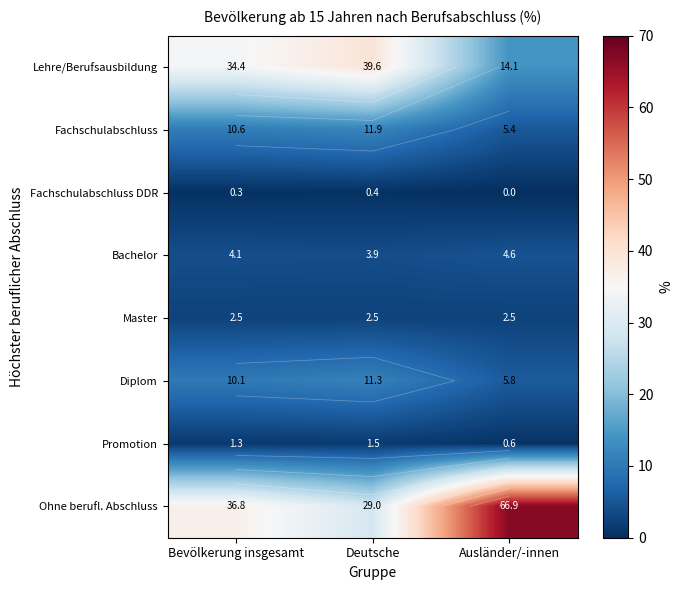

What is the difference between the maximum and second lowest values in the Bachelor series?

0.5